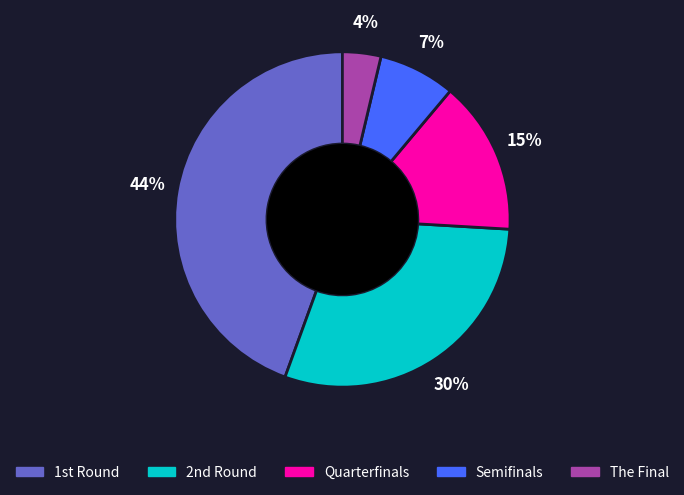

Rank the categories by value from highest to lowest.

1st Round, 2nd Round, Quarterfinals, Semifinals, The Final